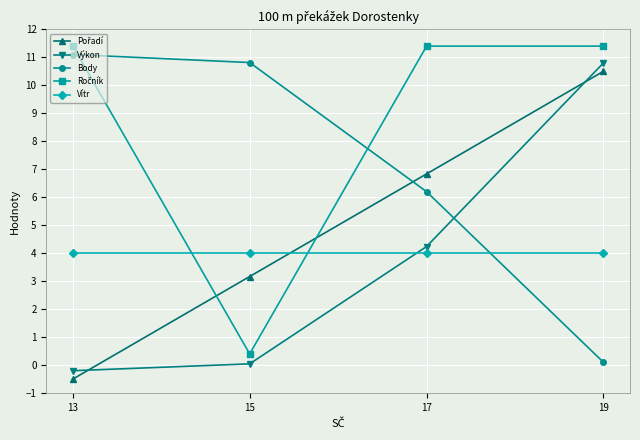

What is the sum of the Vítr values at 19 and 13?

8.0